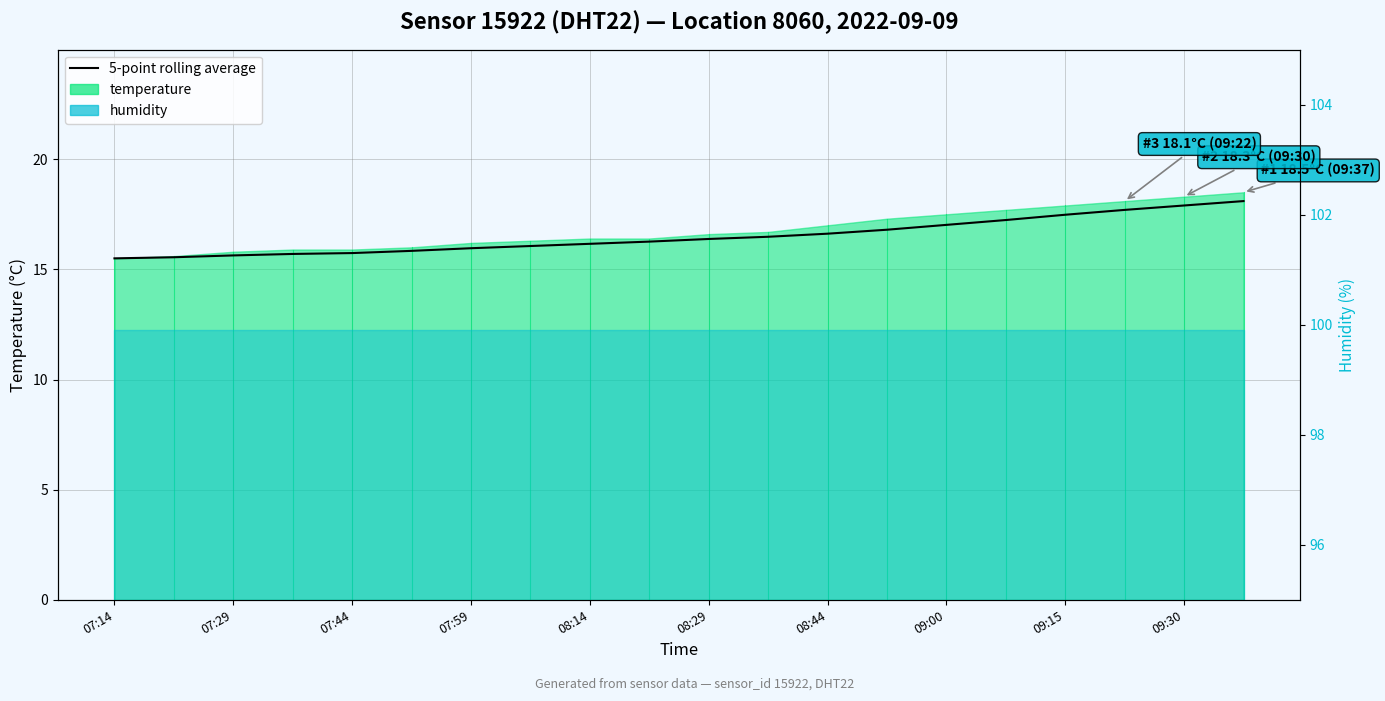

How many categories are shown in the chart?

20